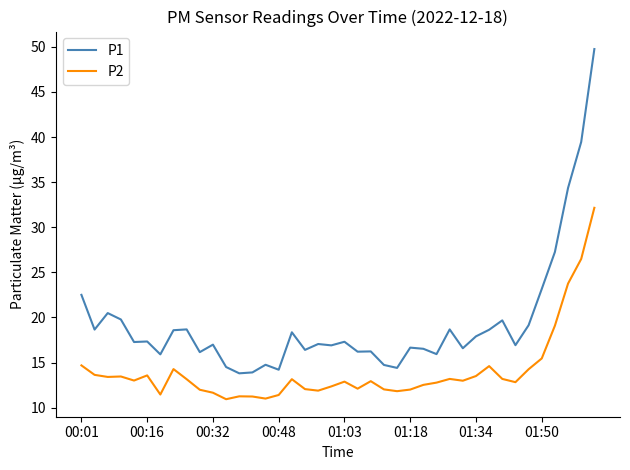

What is the minimum value for P2?

10.9